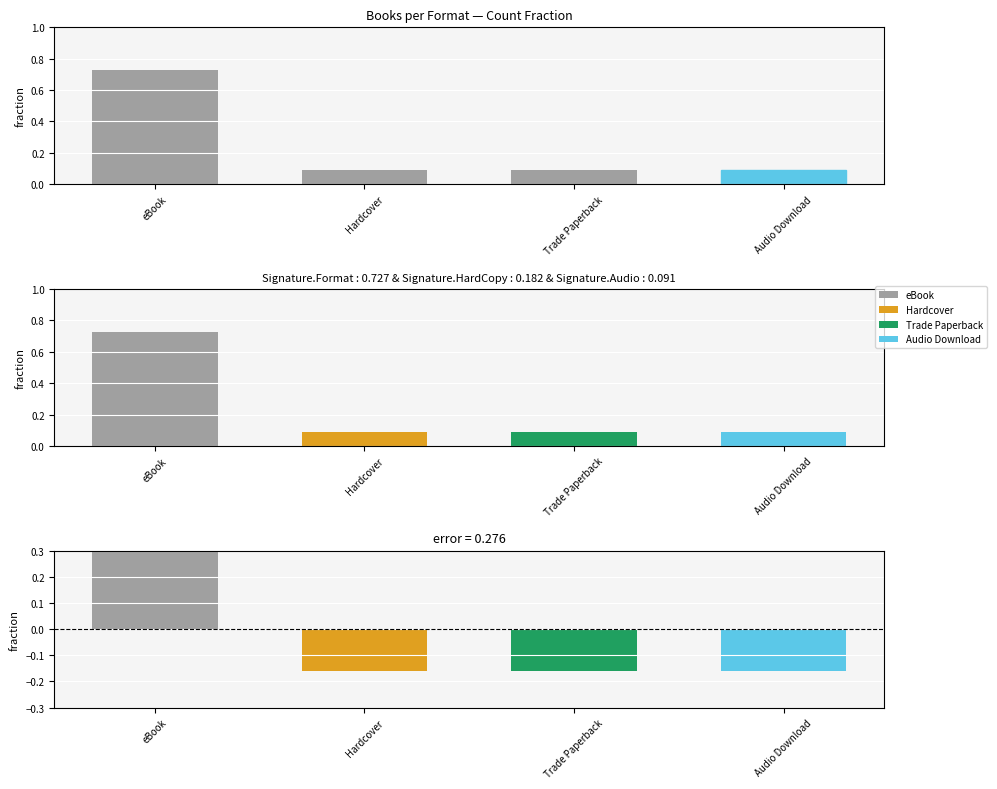

What is the sum of the eBook values at Trade Paperback and Audio Download?

0.2